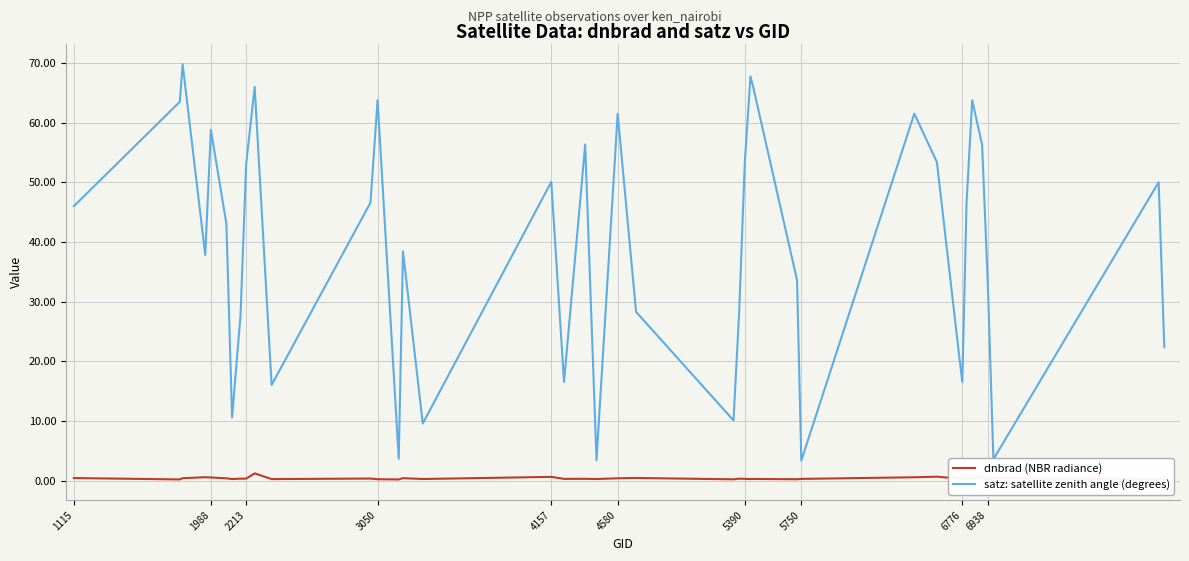

What is the highest value of the satz: satellite zenith angle (degrees) series?

69.8